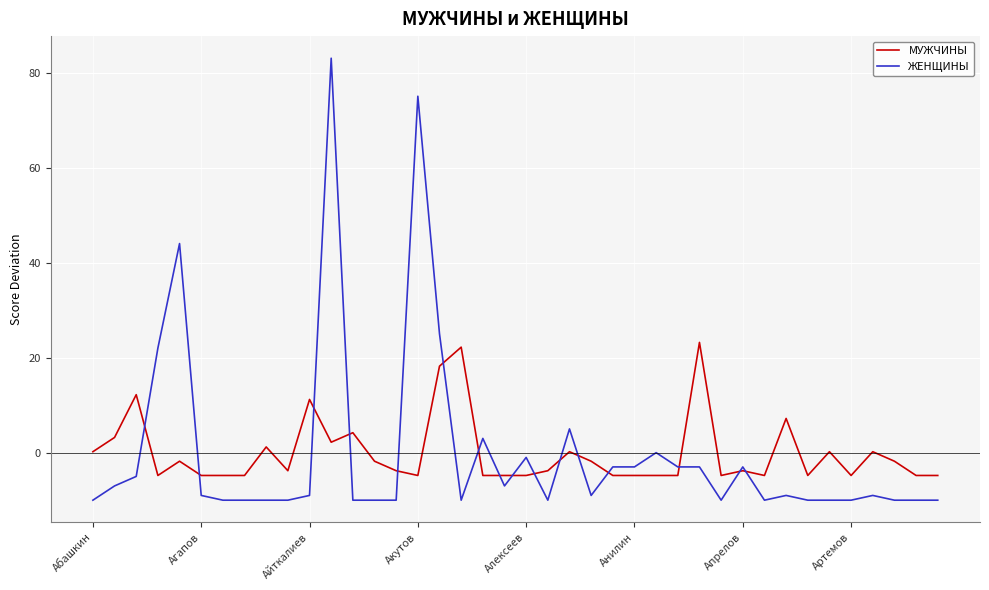

What is the minimum value for ЖЕНЩИНЫ?

-9.9